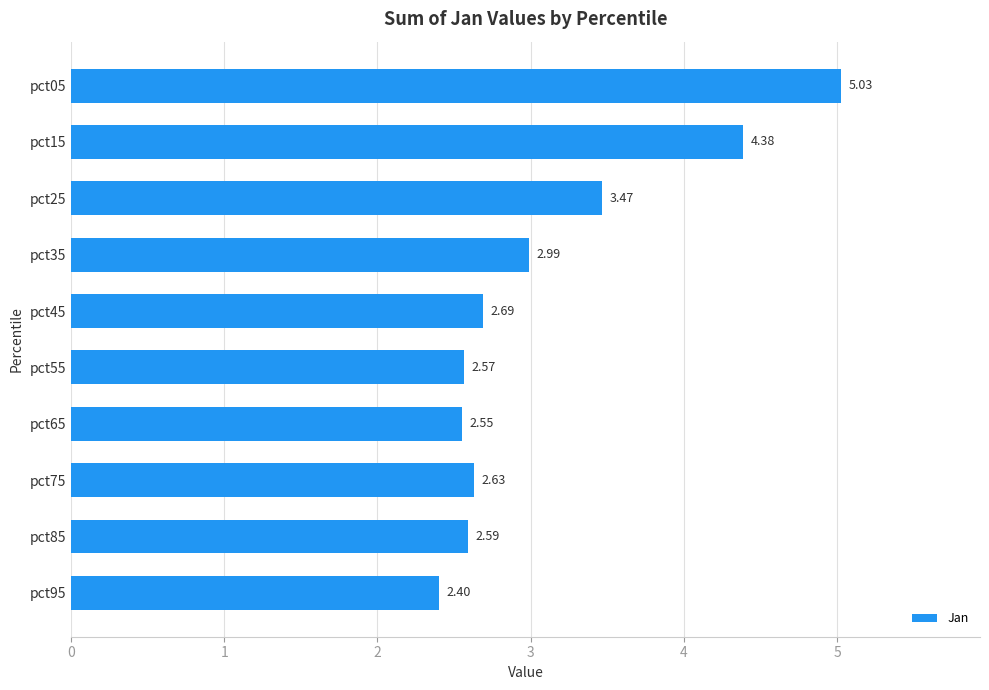

Rank the categories by value from lowest to highest.

pct95, pct65, pct55, pct85, pct75, pct45, pct35, pct25, pct15, pct05